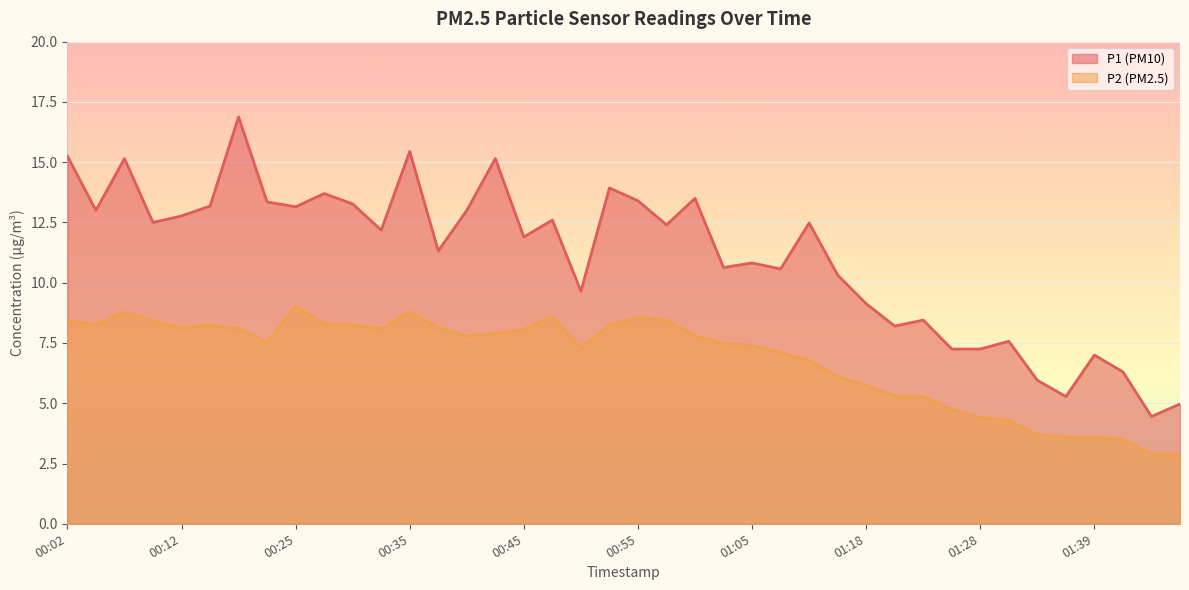

How many interior local peaks does the P1 series have?

13